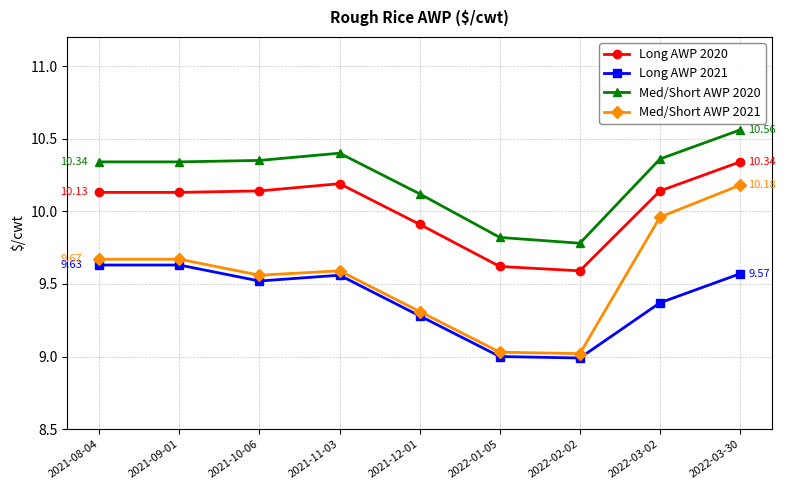

Rank the series by their maximum value, from lowest to highest.

Long AWP 2021, Med/Short AWP 2021, Long AWP 2020, Med/Short AWP 2020